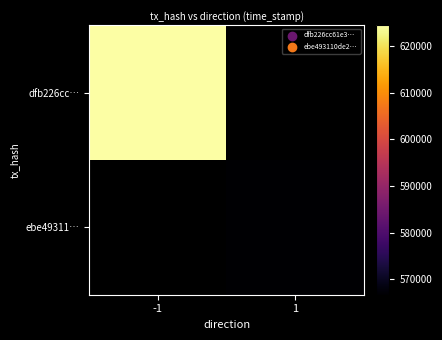

The dfb226cc… series shows 1691624443.0 at -1. True or false?

True